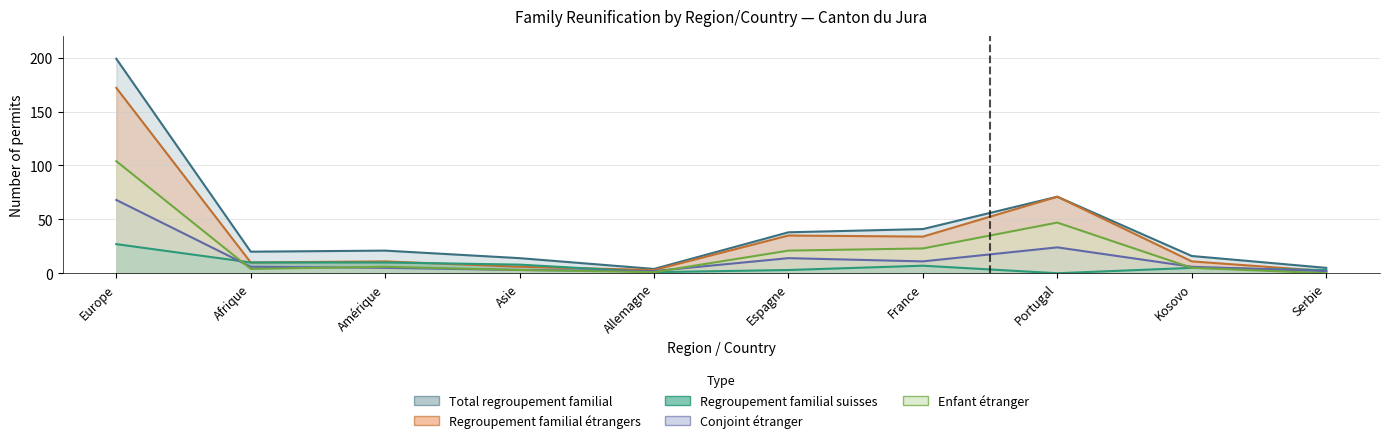

True or false: Total regroupement familial and Regroupement familial suisses cross at least once.

False